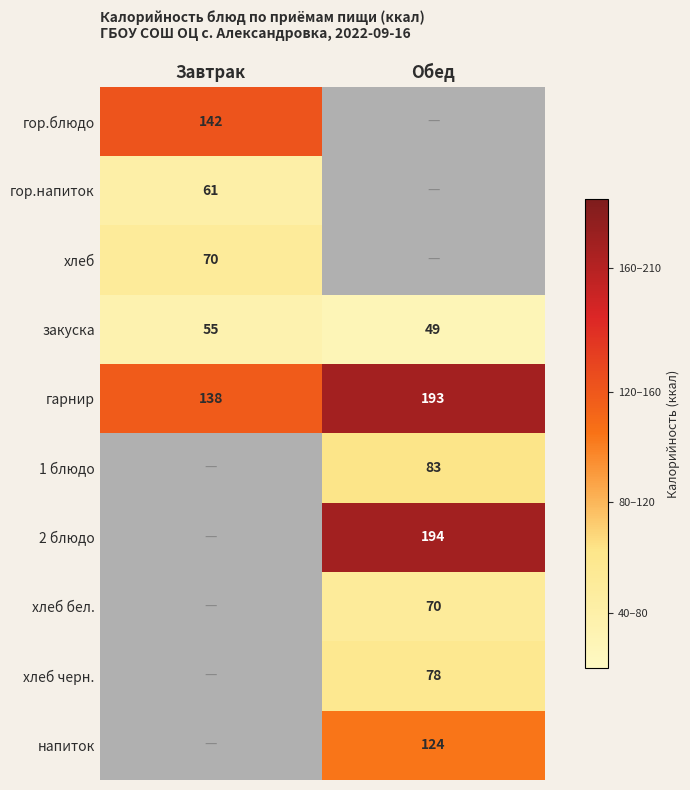

Between Завтрак and Обед, which is larger?

Обед